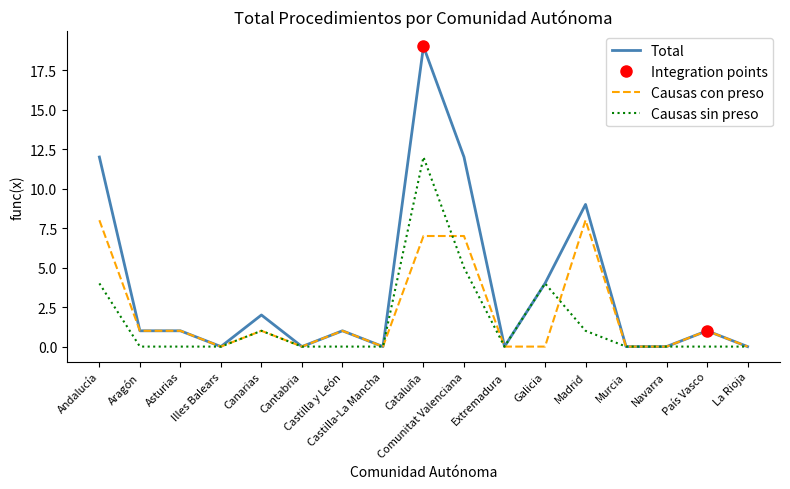

What is the value of the Total point at the 16th from the left?

1